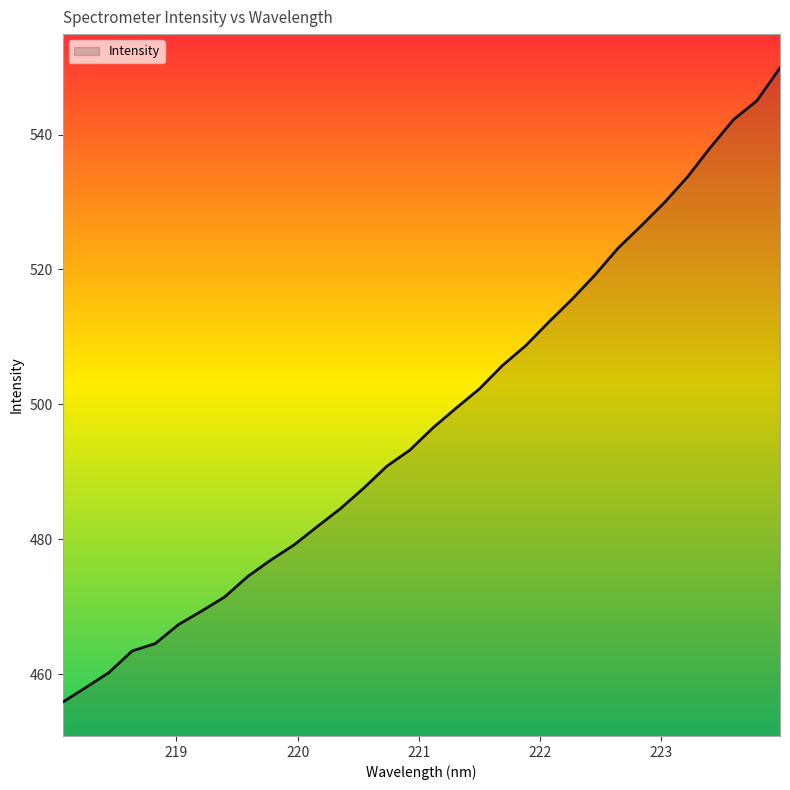

What is the greatest value displayed?

549.9